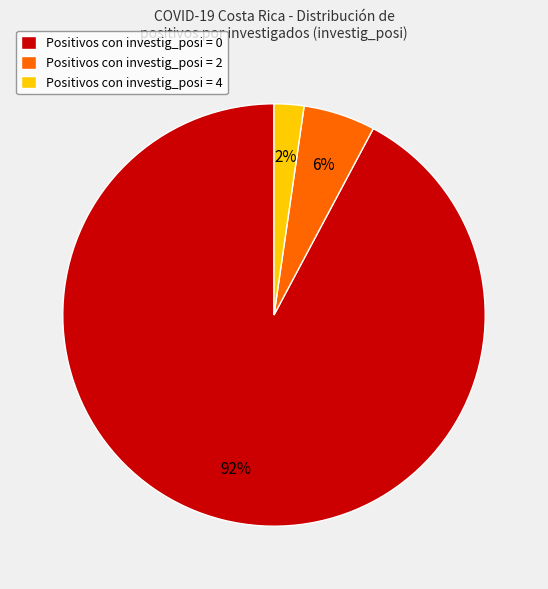

Combined, do Positivos con investig_posi = 0 and Positivos con investig_posi = 4 account for over 50%?

Yes